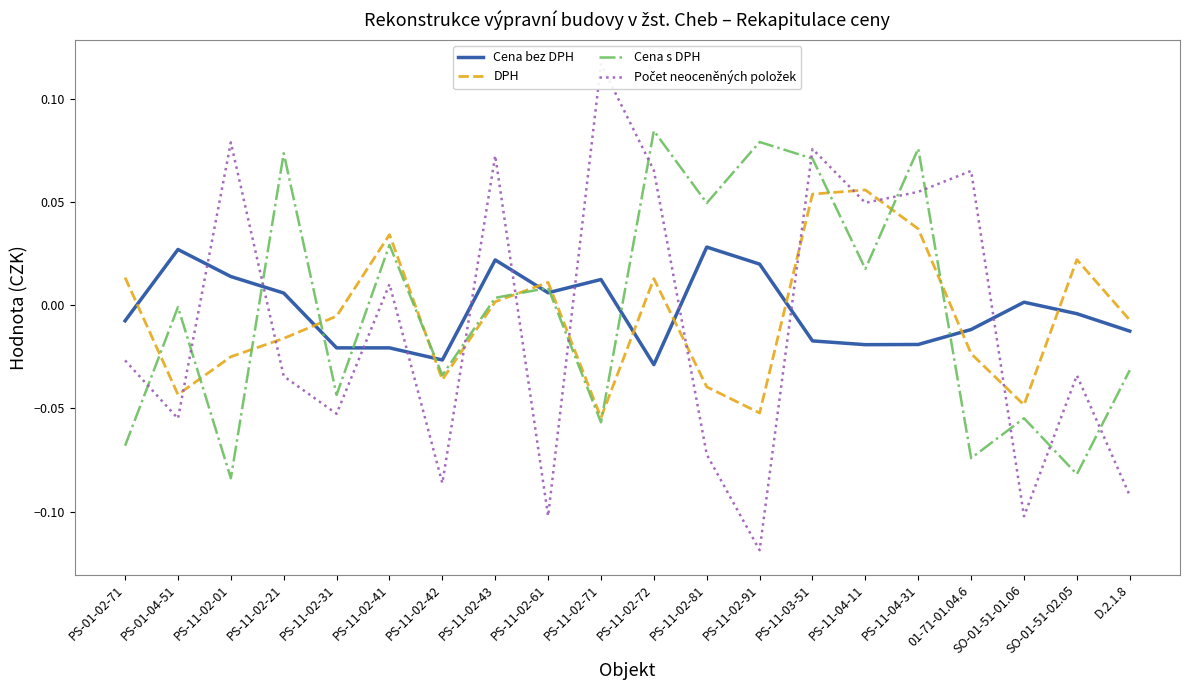

List the series in order of their peak value, lowest first.

Cena bez DPH, DPH, Cena s DPH, Počet neoceněných položek